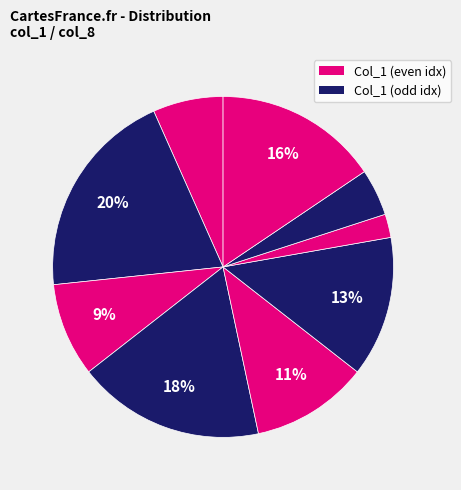

How many segments does this pie chart have?

9